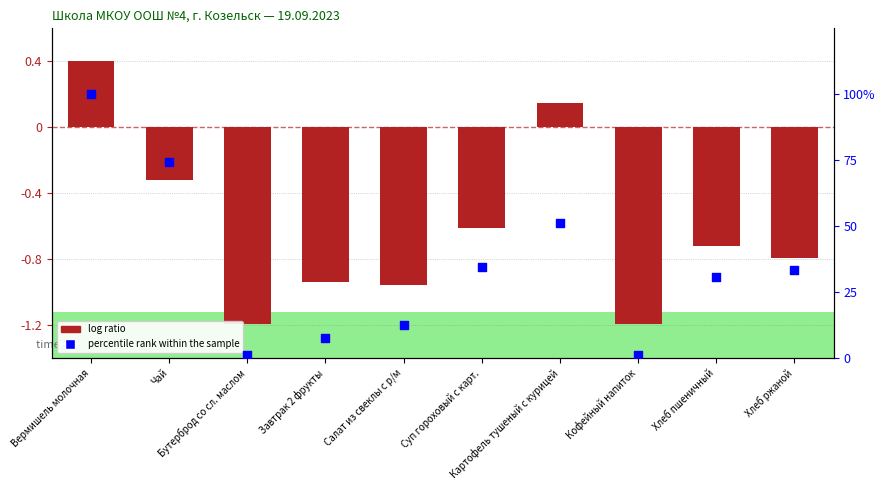

At which category is the sum across all series the highest?

Вермишель молочная